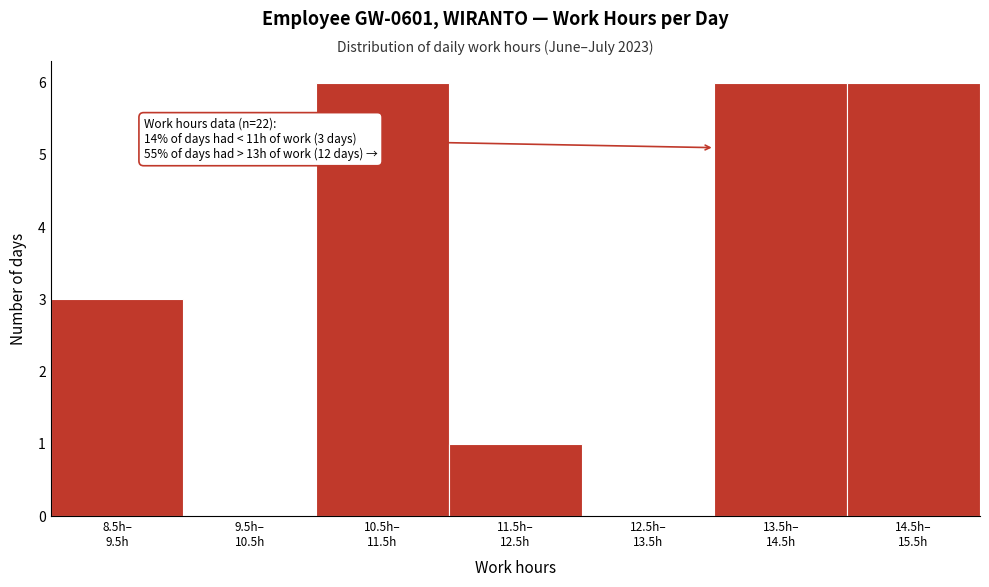

What is the sum of all values?

22